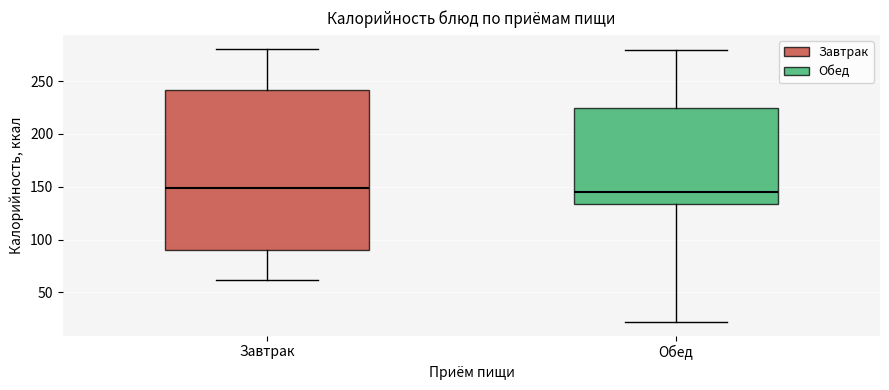

Reading left to right, read every box against the y-axis: the position of its median line, the range the box covers, and the ends of its whiskers. The values are not printed on the chart, so give them approximately, as read against the axis.

Завтрак: median 150, box 90 to 240, whiskers 60 to 280
Обед: median 145, box 135 to 225, whiskers 20 to 280